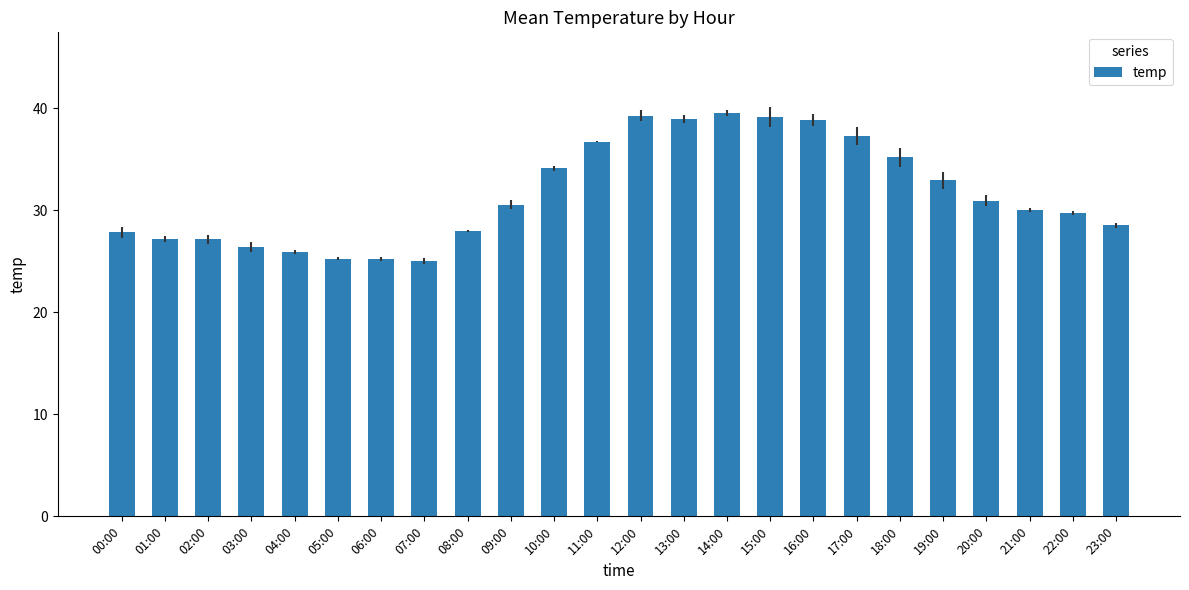

What is the sum of the values at 21:00 and 11:00?

66.8